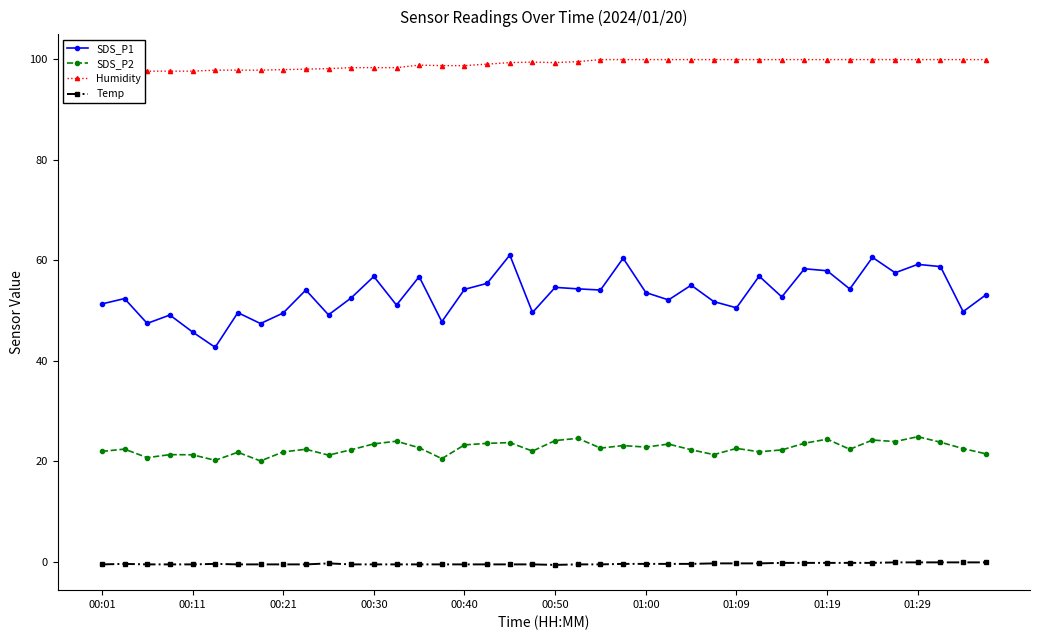

What is the difference between the maximum and second lowest values in the SDS_P2 series?

4.7